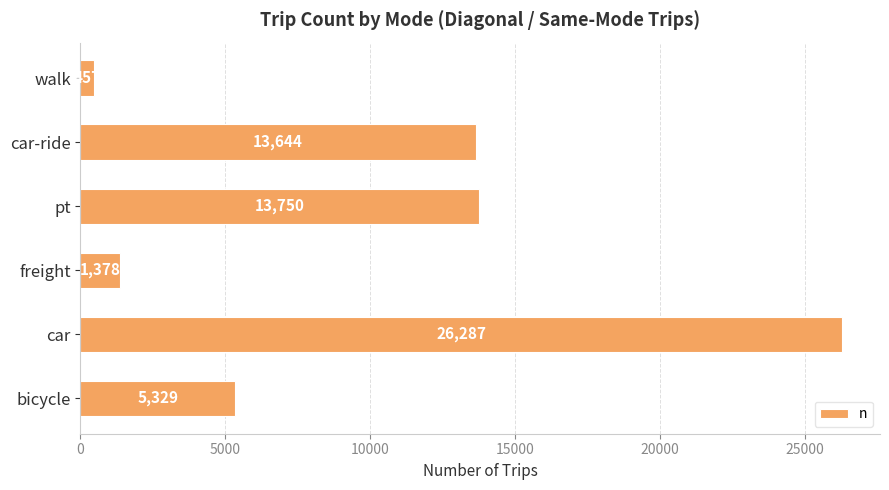

Which label corresponds to the largest value in the chart?

car